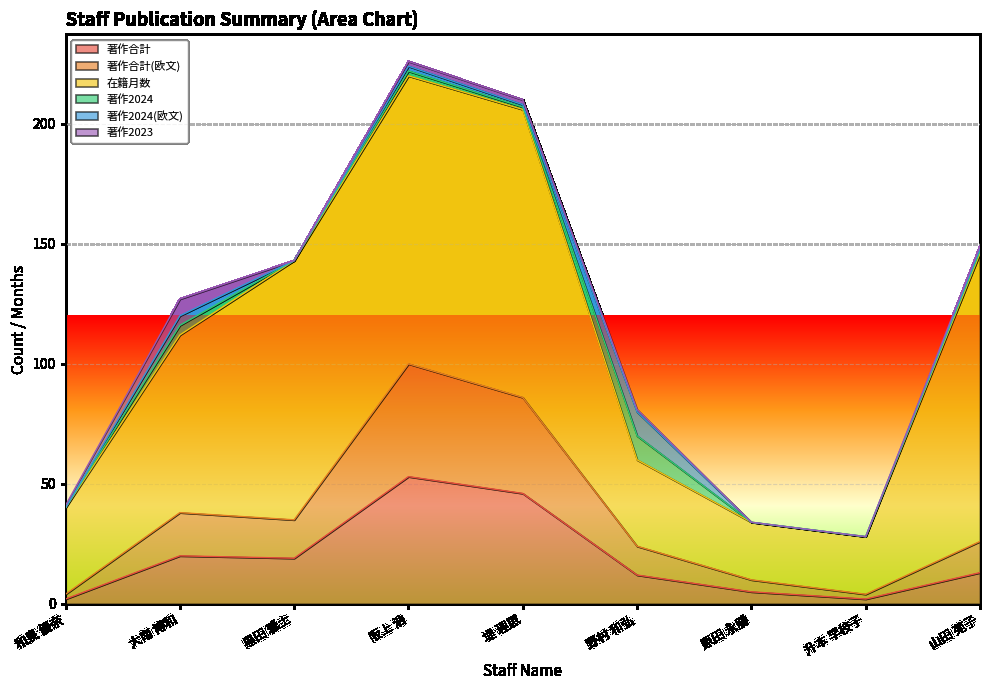

What is the label of the 7th point from the left?

原田 永勝